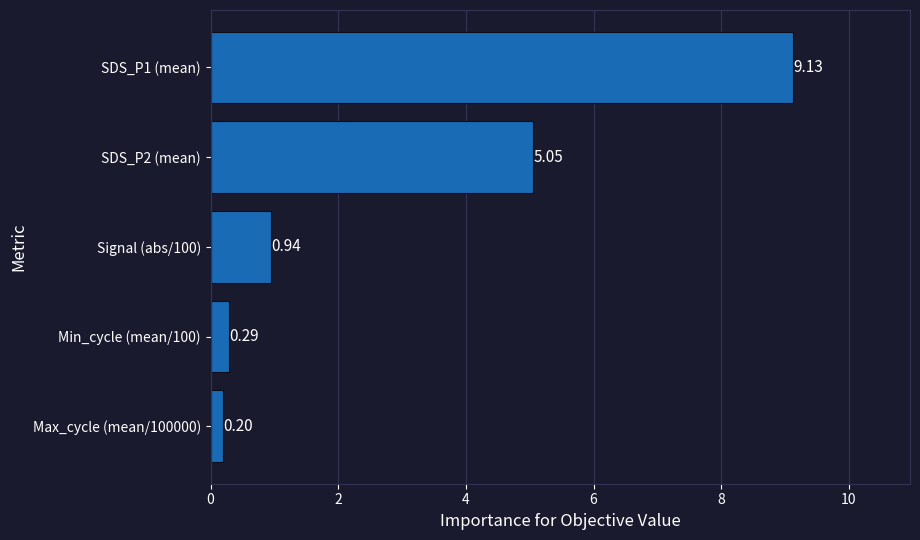

Are the bars horizontal?

Yes